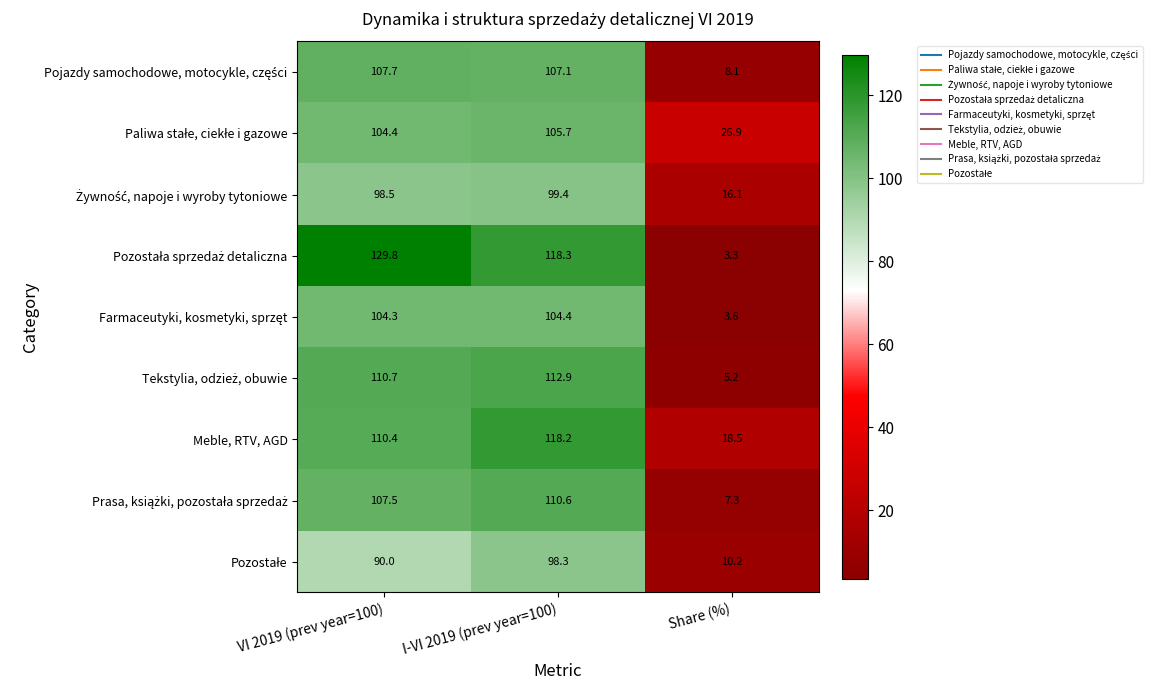

How many data points in Meble, RTV, AGD are above 110?

2